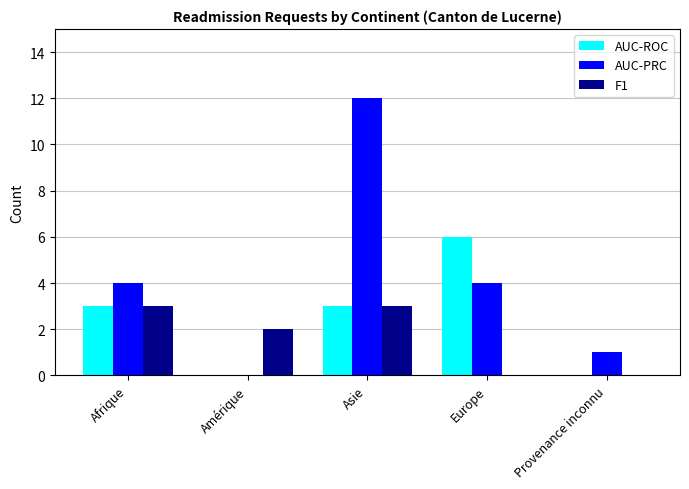

Where does the F1 series first go above 2?

Afrique